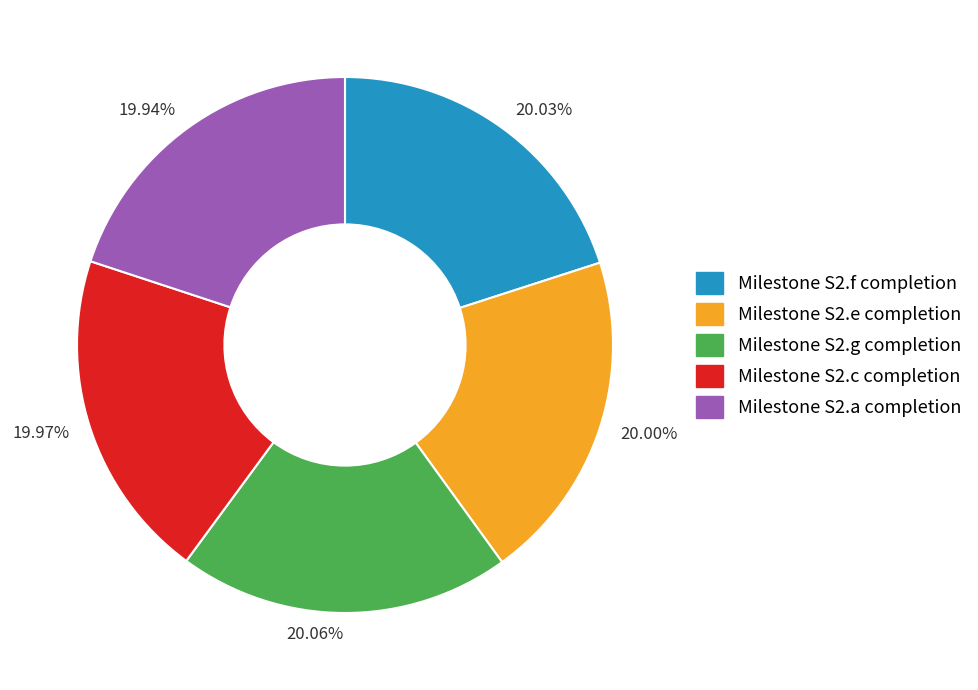

Is there a majority slice in this chart?

No